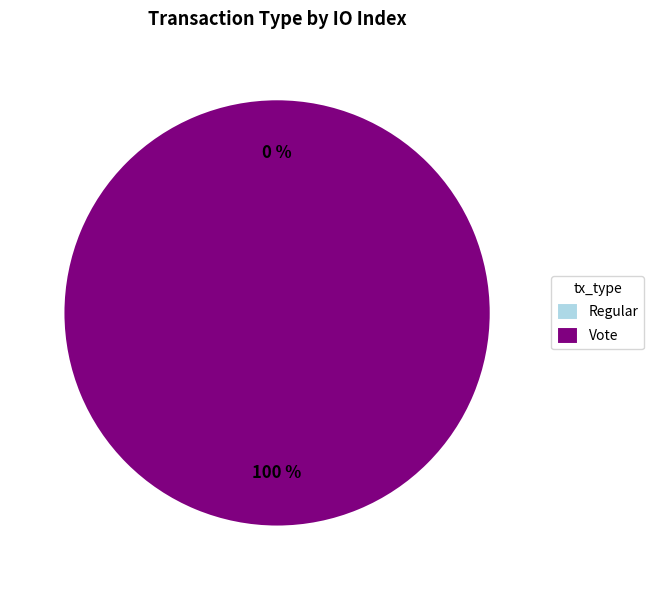

How many segments does this pie chart have?

2